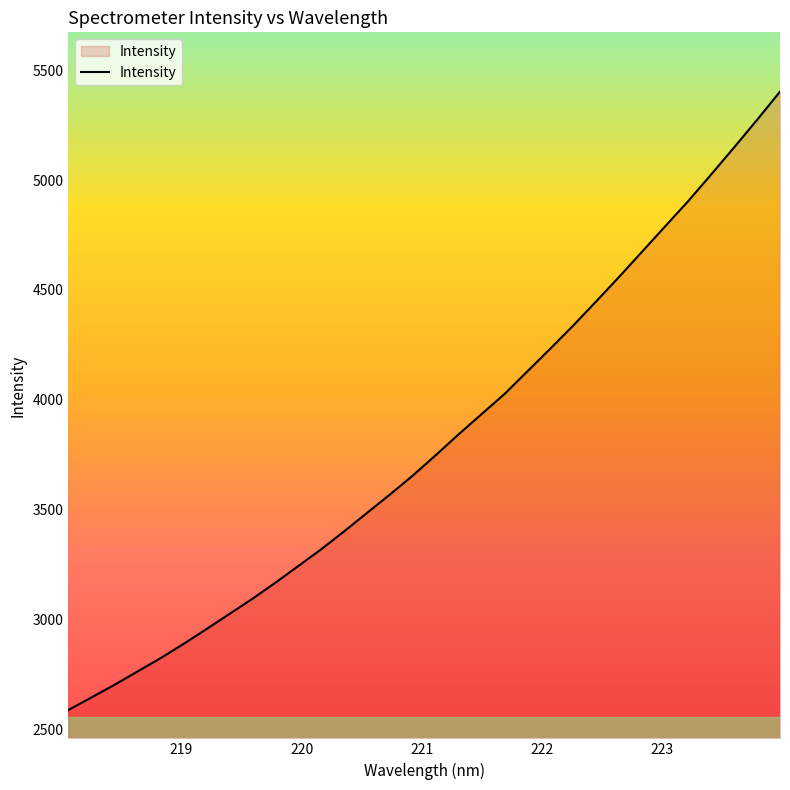

What is the minimum value shown in the chart?

2586.7